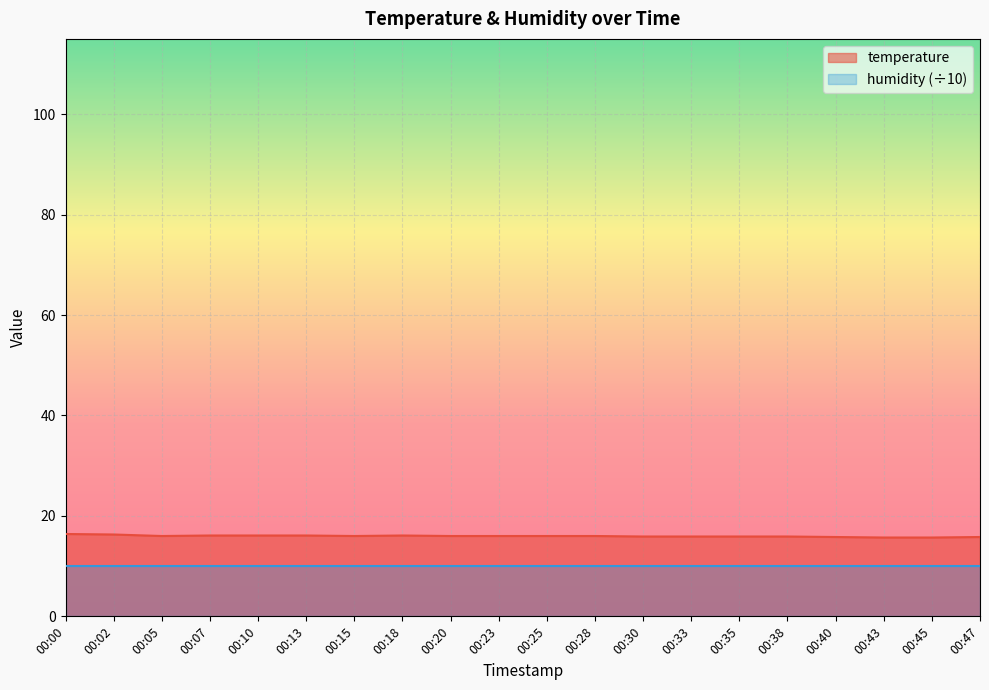

What is the ratio of the value at 00:07 to the value at 00:40?

1.0